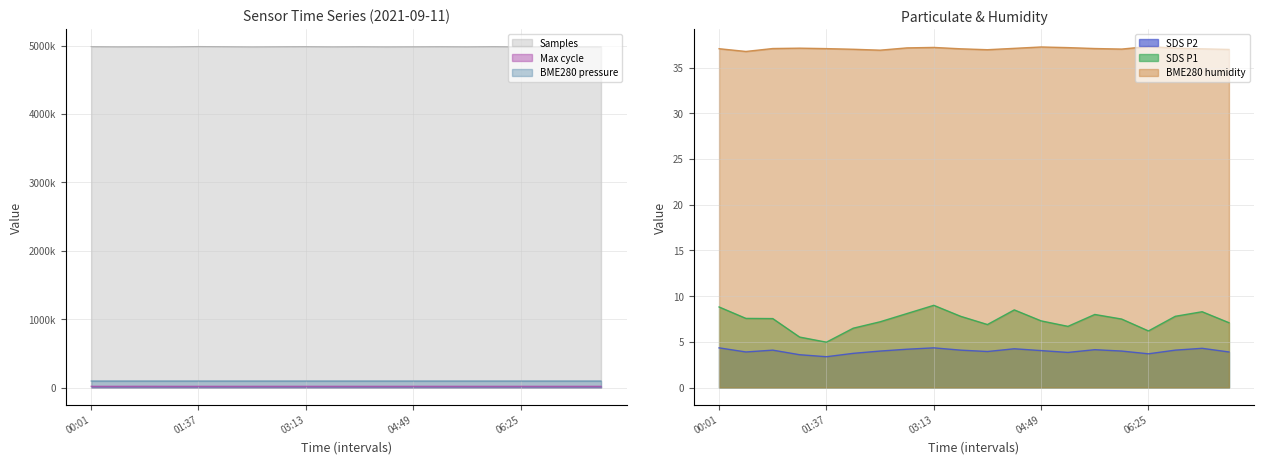

What is the approximate value of BME280_humidity at 00:49?

37.1